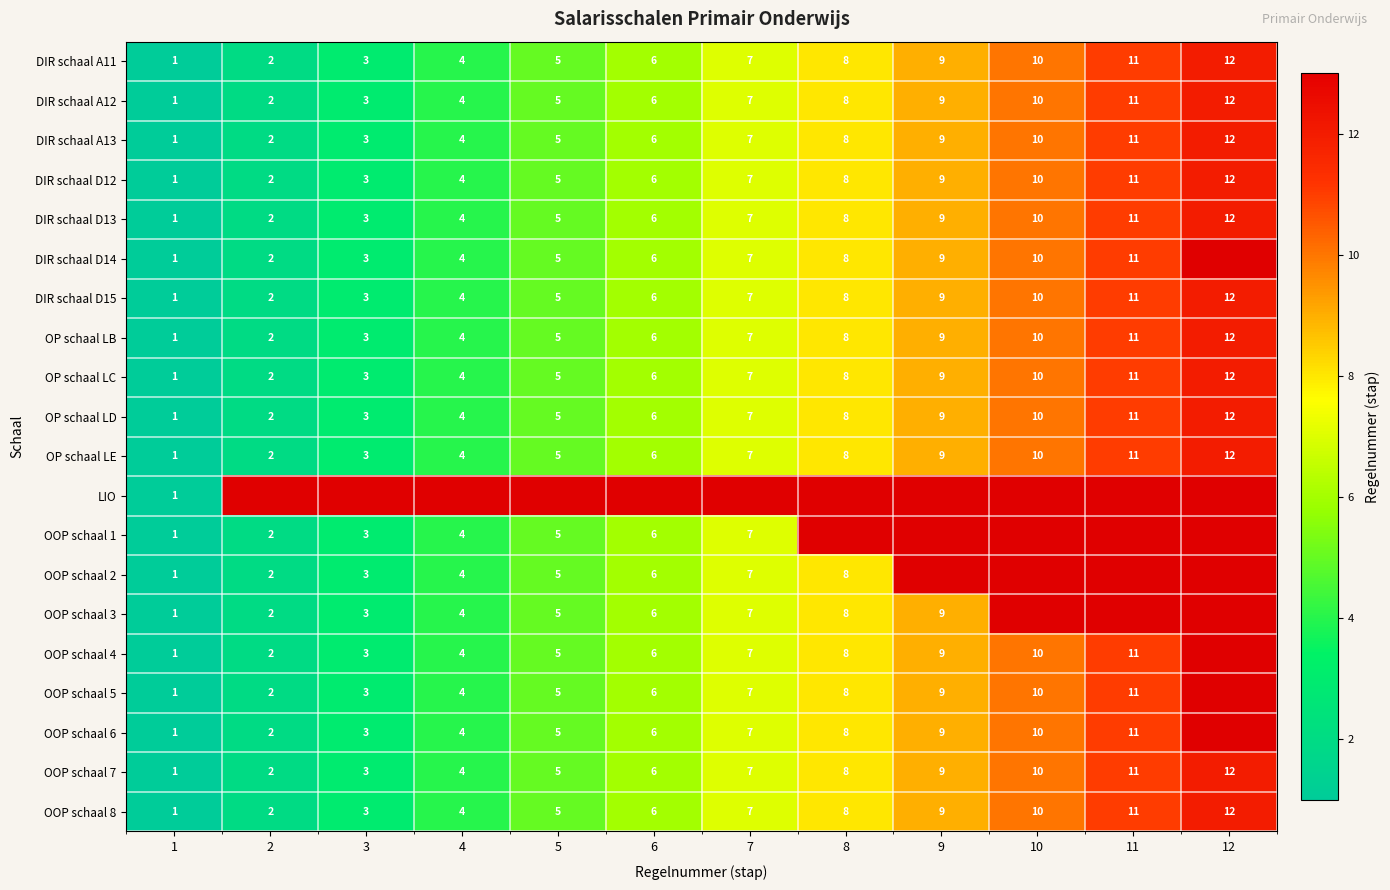

How many categories are shown in the chart?

12